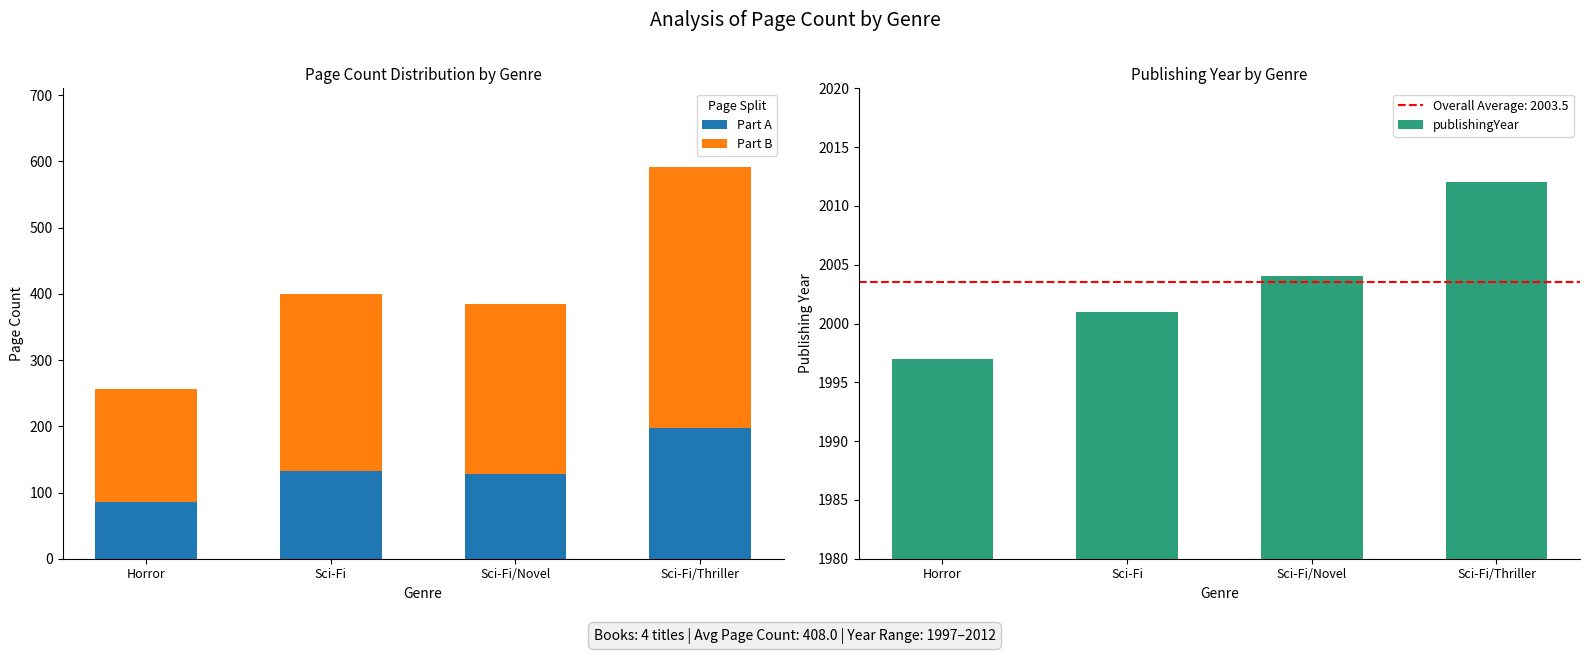

Which series has the largest total across all categories?

publishingYear